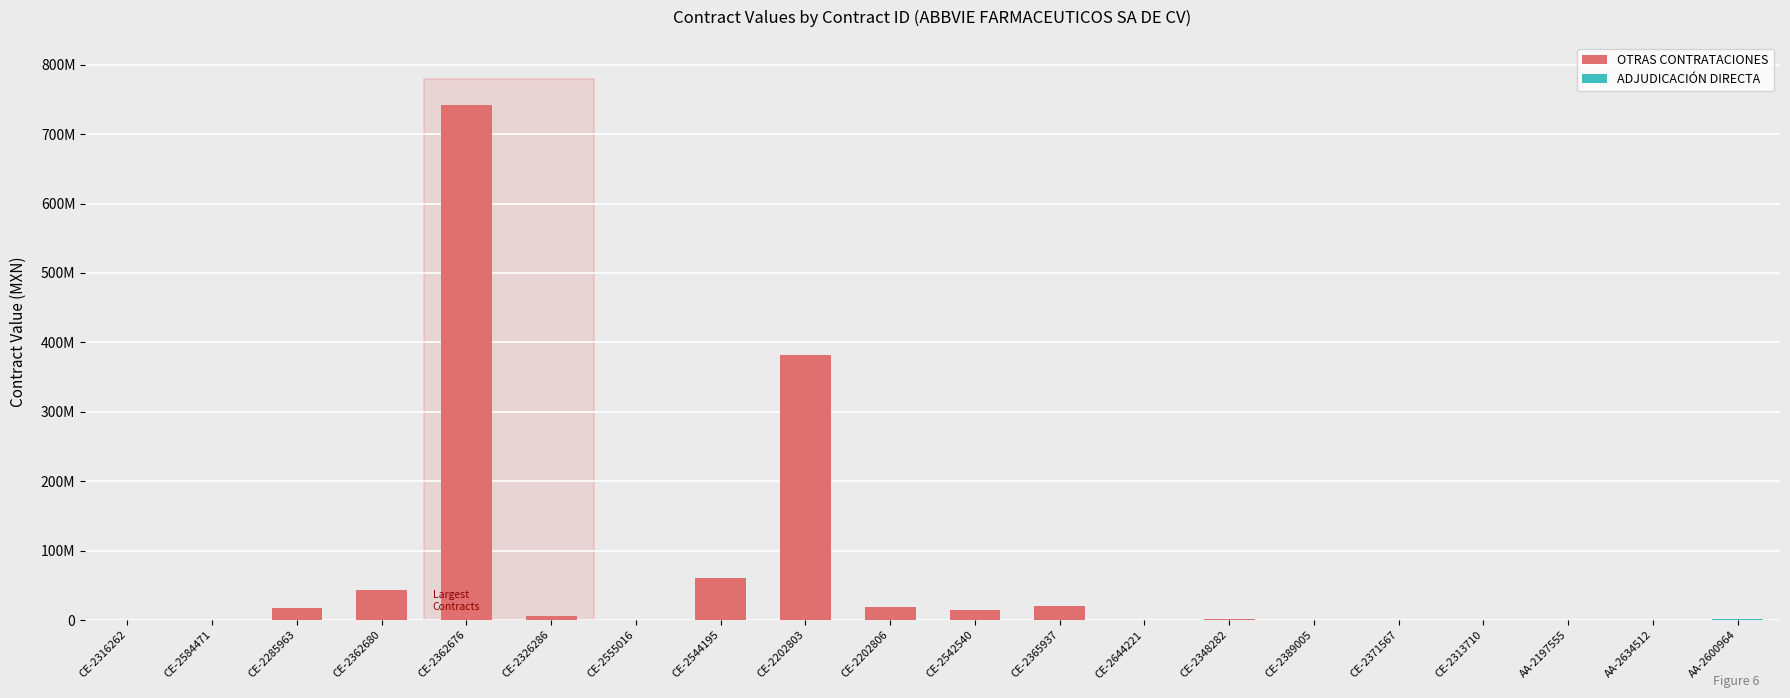

Which has a higher value, CE-2389005 or CE-2365937?

CE-2365937